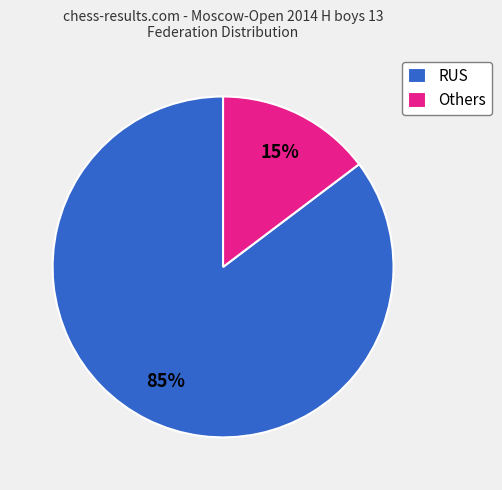

Between Others and RUS, which is larger?

RUS